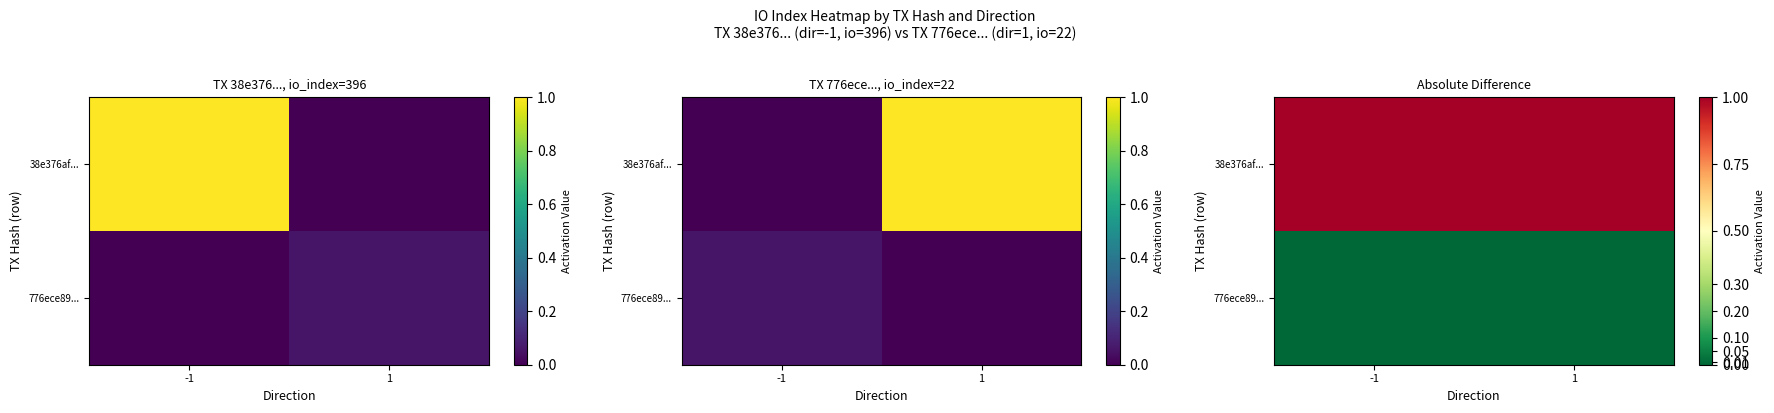

At which category does the chart reach its minimum across all series?

-1